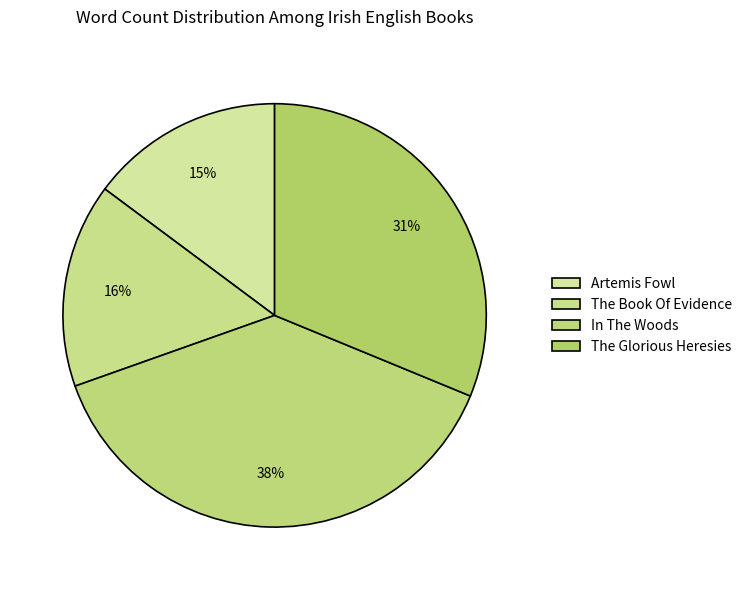

Does The Book Of Evidence represent more than half of the total?

No